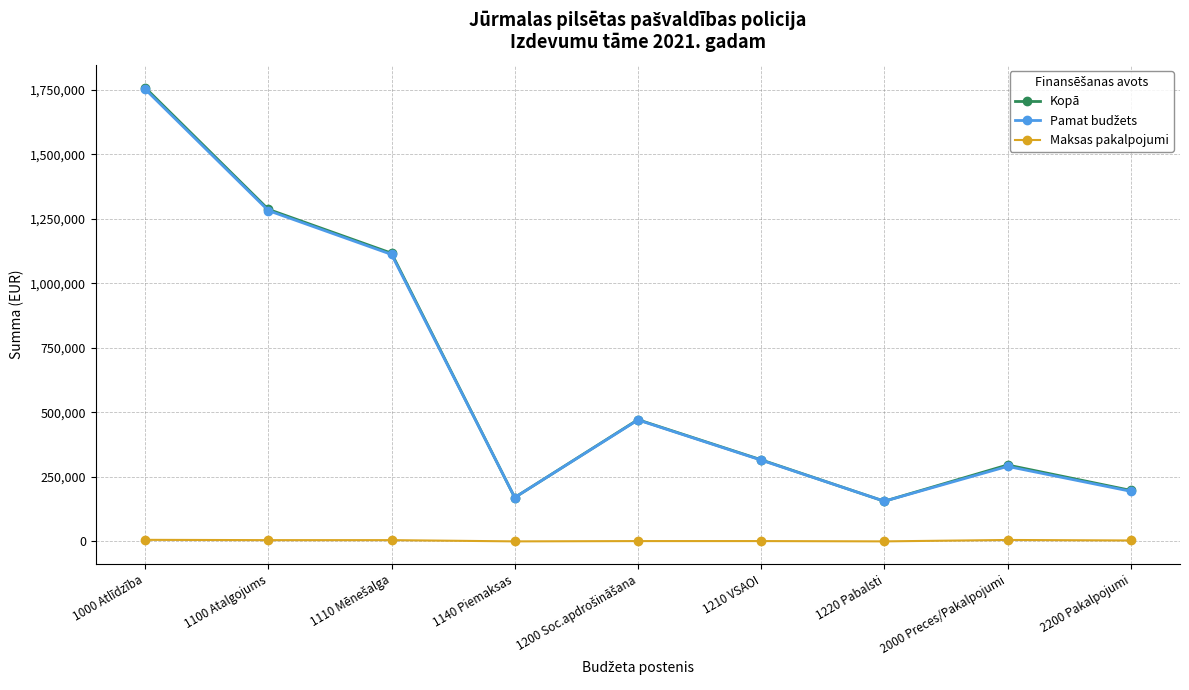

What is the label of the 9th point from the right?

1000 Atlīdzība